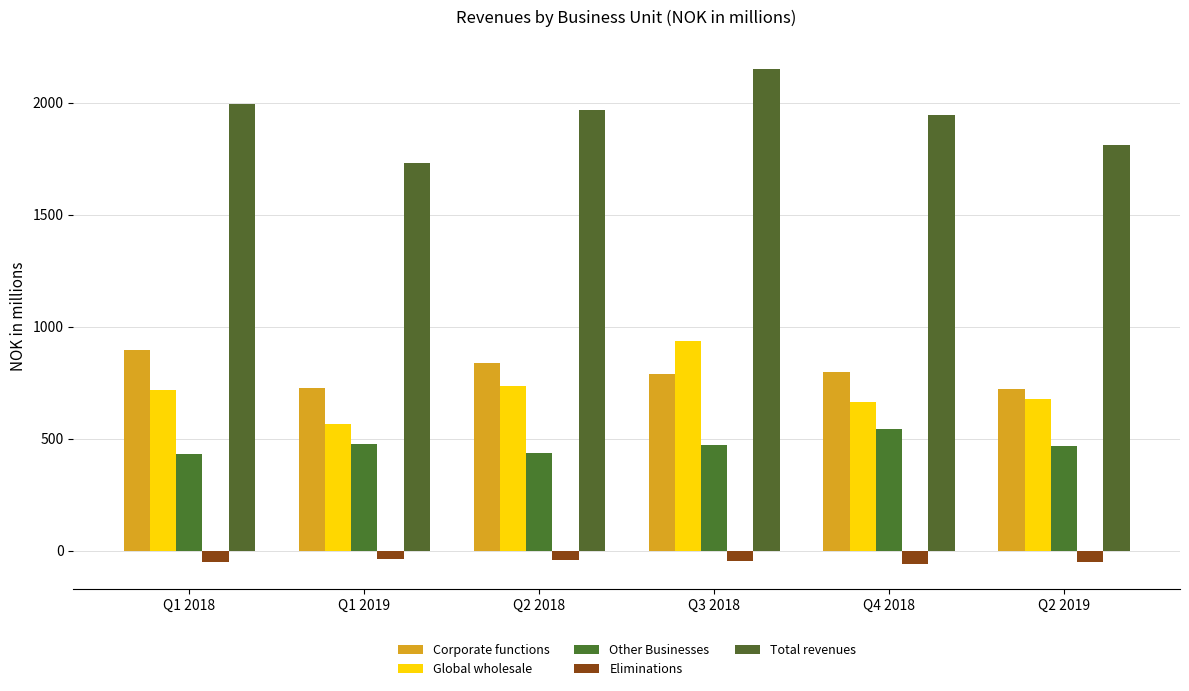

Which has a higher value, Q2 2018 or Q4 2018?

Q2 2018